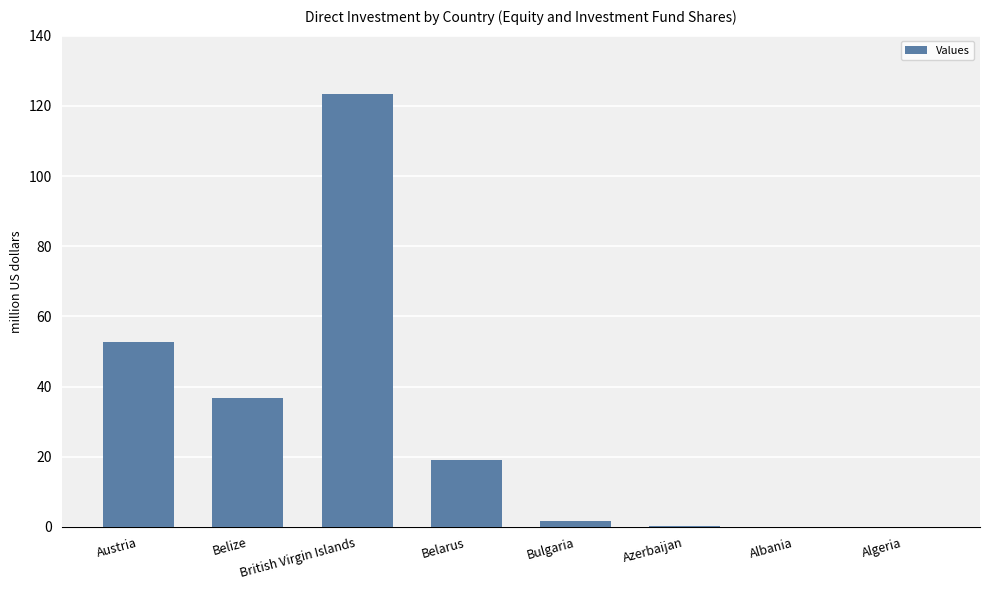

Between Azerbaijan and Belarus, which is larger?

Belarus